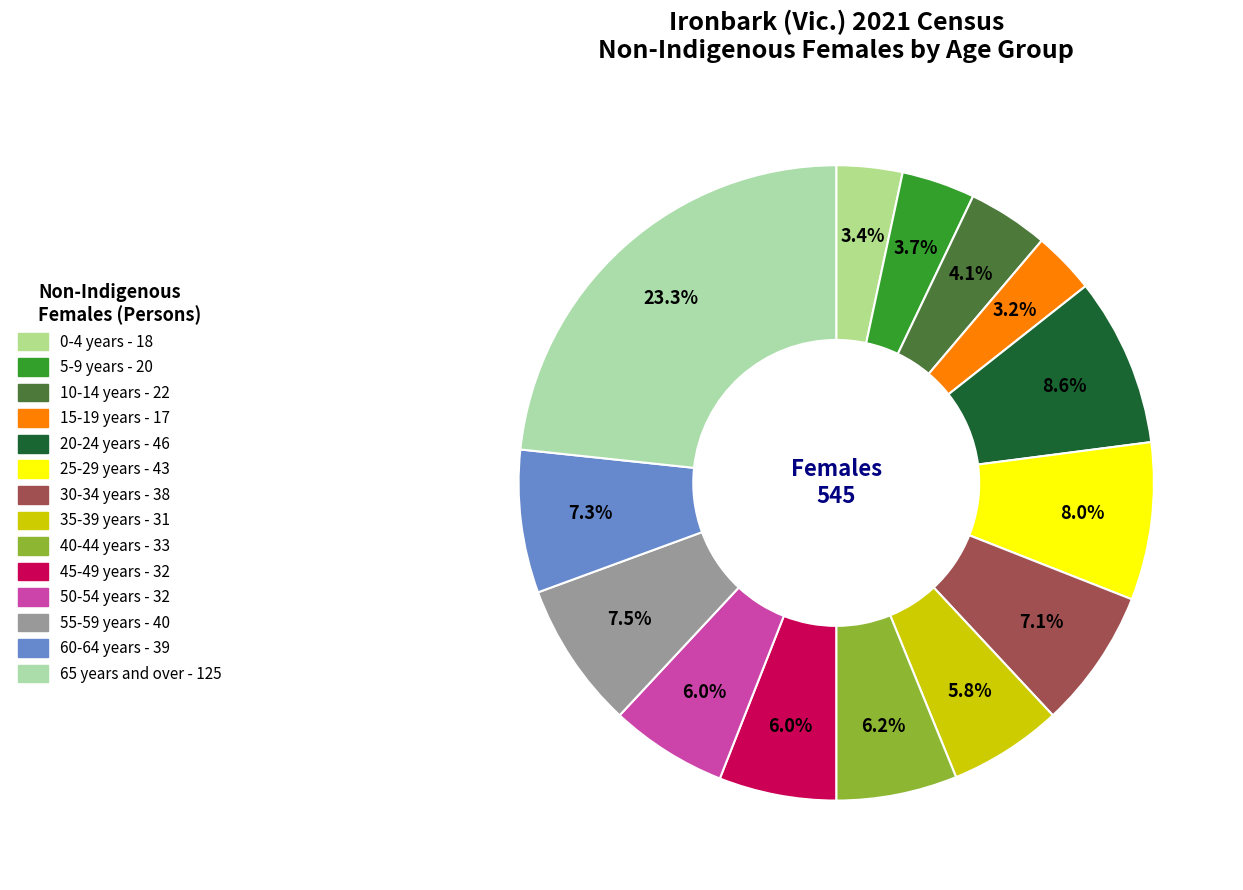

How many slices are in this pie chart?

14